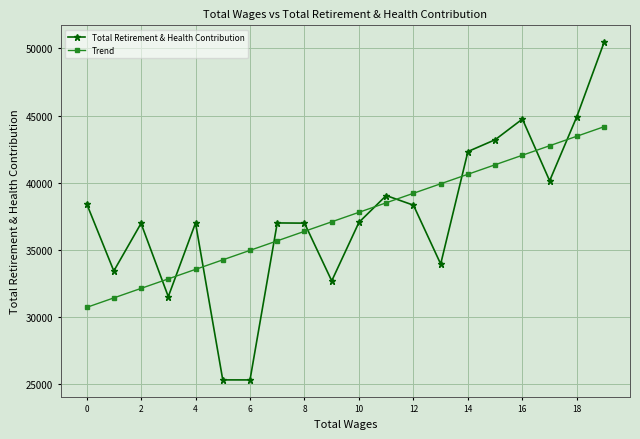

What is the value of the Trend point at the 17th from the left?

42052.9